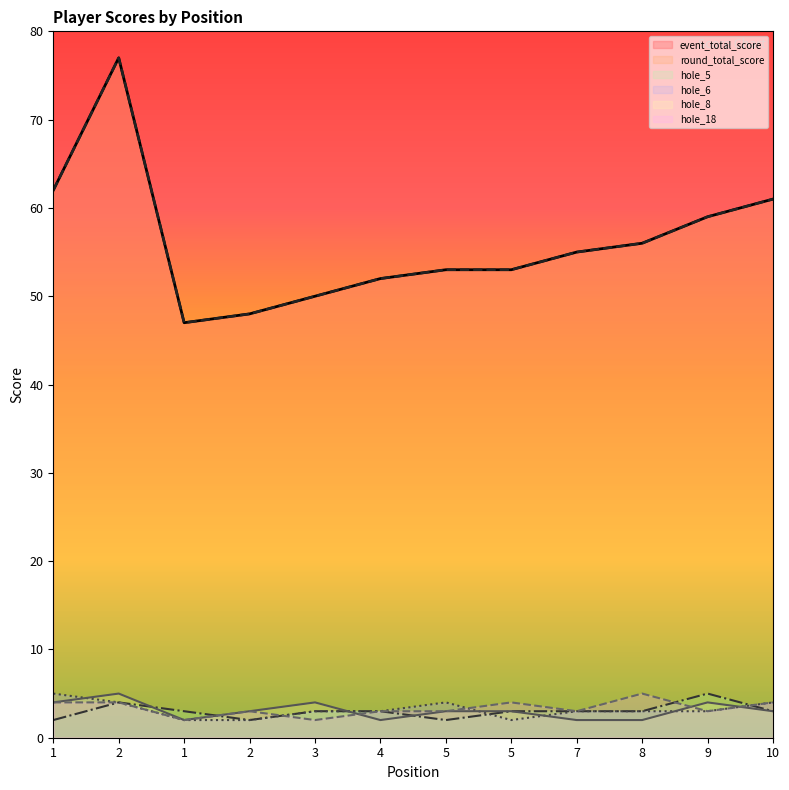

What is the difference between the second highest and second lowest values in the hole_18 series?

2